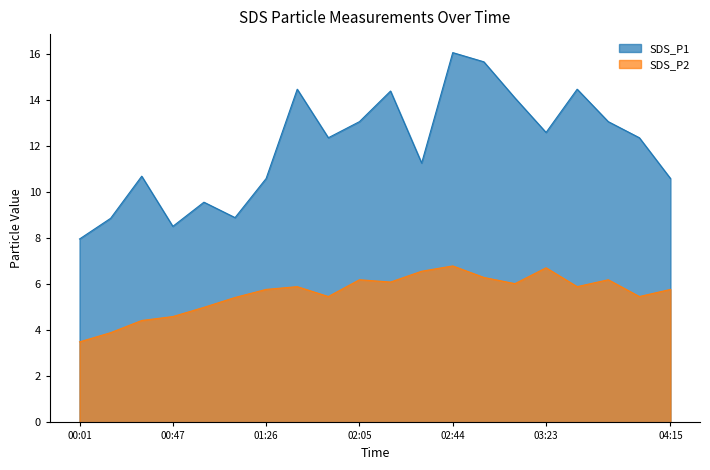

At which label is SDS_P2 closest to 5?

01:00